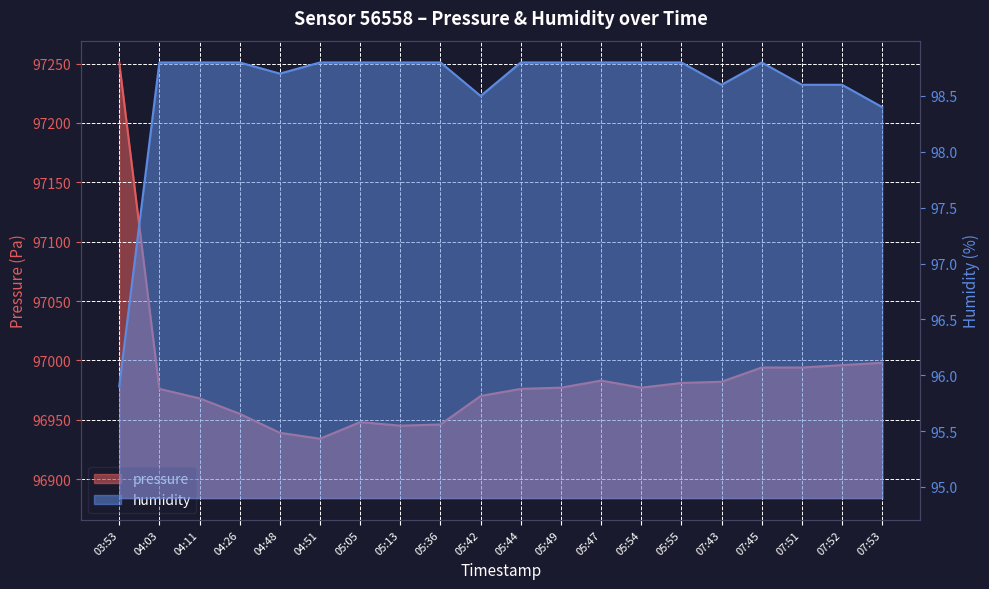

Reading right to left, list all the values displayed in this chart.

pressure: 96998.0	96996.0	96994.0	96994.0	96982.0	96981.0	96977.0	96983.0	96977.0	96976.0	96970.0	96946.0	96945.0	96948.0	96934.0	96939.0	96955.0	96968.0	96976.0	97251.0
humidity: 98.4	98.6	98.6	98.8	98.6	98.8	98.8	98.8	98.8	98.8	98.5	98.8	98.8	98.8	98.8	98.7	98.8	98.8	98.8	95.9